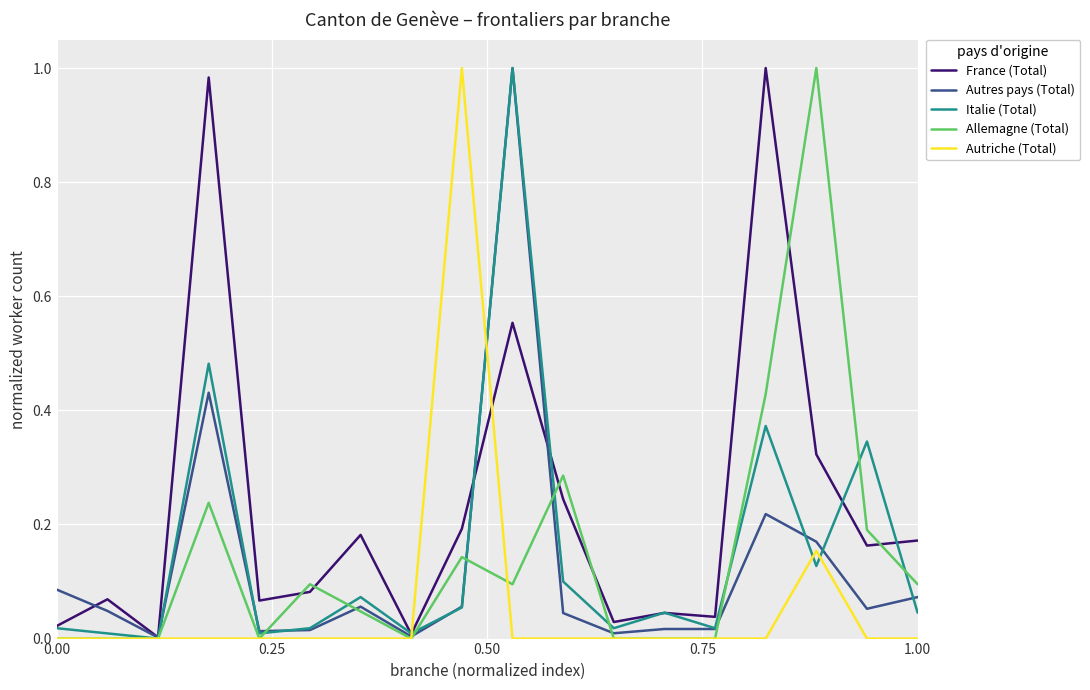

Which series has the largest total across all categories?

France (Total)